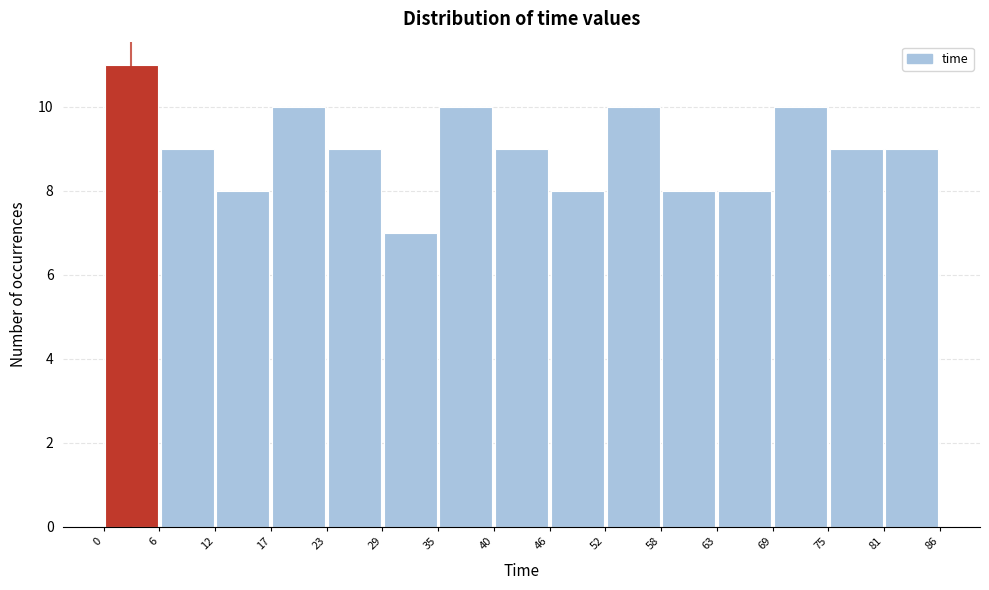

Which range on the x-axis has the tallest bar?

0 to 6